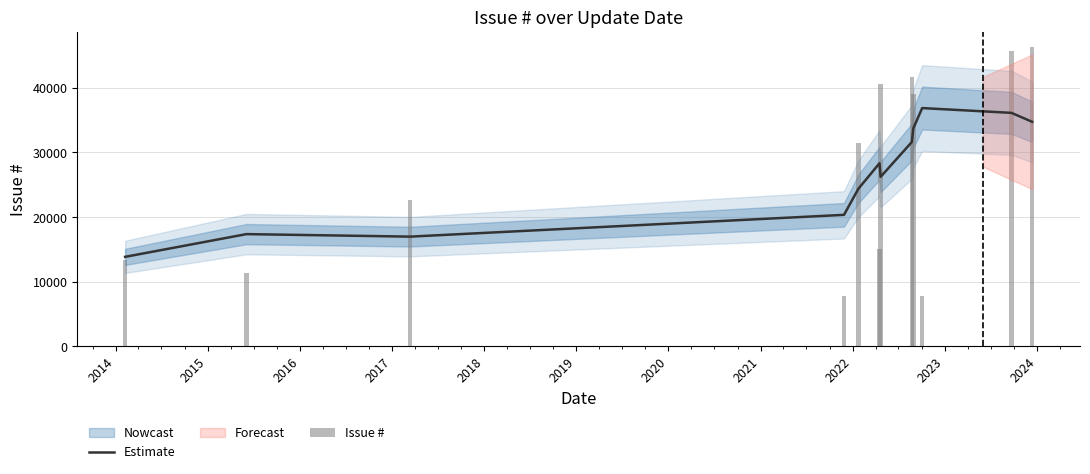

What is the highest value of the Estimate series?

36863.0